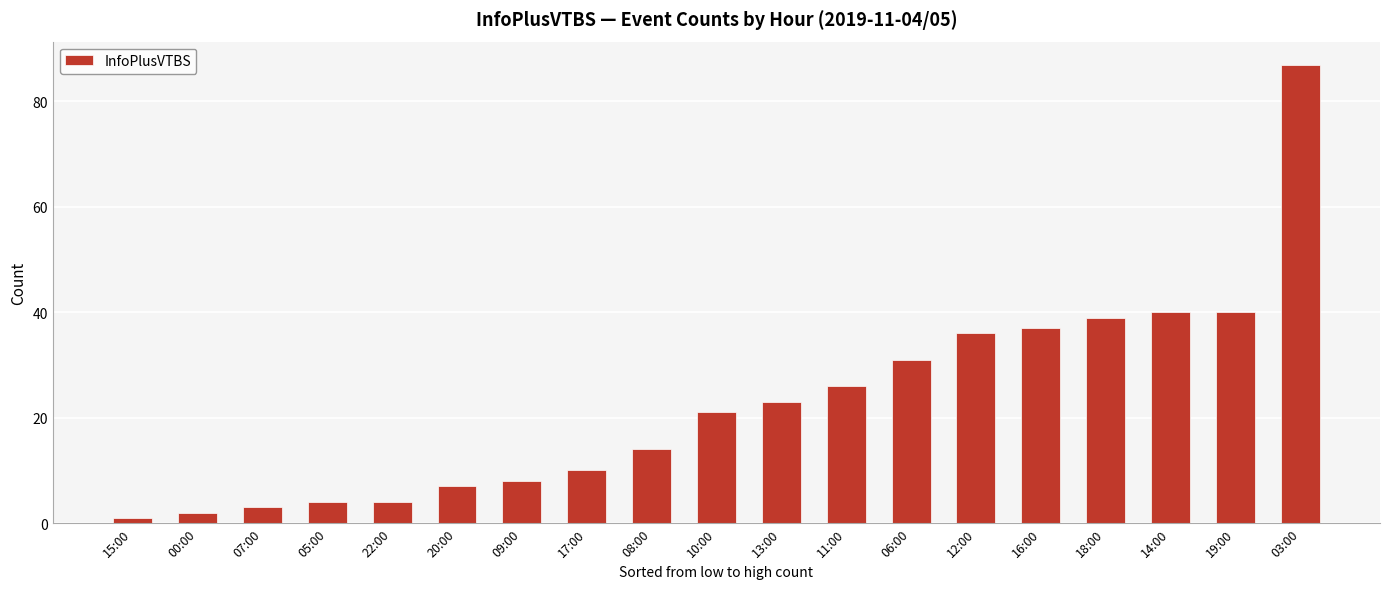

What is the difference between the values at 09:00 and 00:00?

6